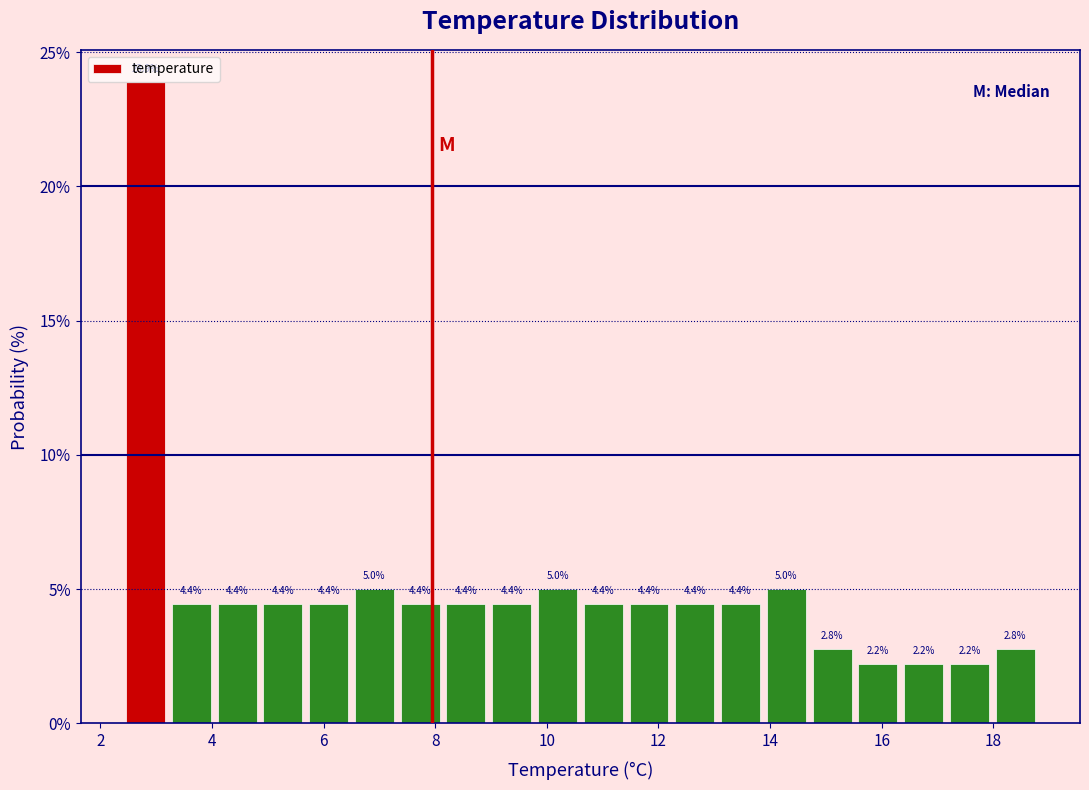

Reading left to right, list every bar in this chart as the range it spans on the x-axis followed by its height. The bar edges are not printed on the chart, so give them approximately, as read against the axis.

2.40 to 3.22: 23.9
3.22 to 4.04: 4.4
4.04 to 4.86: 4.4
4.86 to 5.68: 4.4
5.68 to 6.50: 4.4
6.50 to 7.32: 5.0
7.32 to 8.14: 4.4
8.14 to 8.96: 4.4
8.96 to 9.78: 4.4
9.78 to 10.60: 5.0
10.60 to 11.42: 4.4
11.42 to 12.24: 4.4
12.24 to 13.06: 4.4
13.06 to 13.88: 4.4
13.88 to 14.70: 5.0
14.70 to 15.52: 2.8
15.52 to 16.34: 2.2
16.34 to 17.16: 2.2
17.16 to 17.98: 2.2
17.98 to 18.80: 2.8